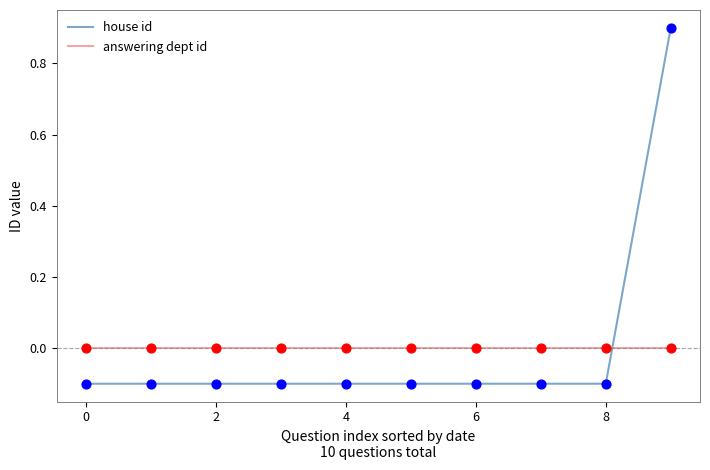

Which series ends up on top after the final intersection of house id and answering dept id?

house id